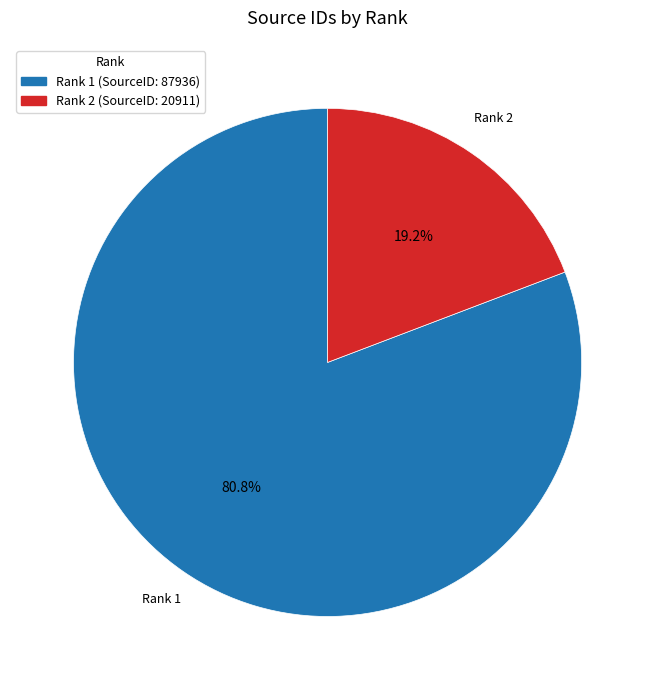

Which slice is the largest?

Rank 1